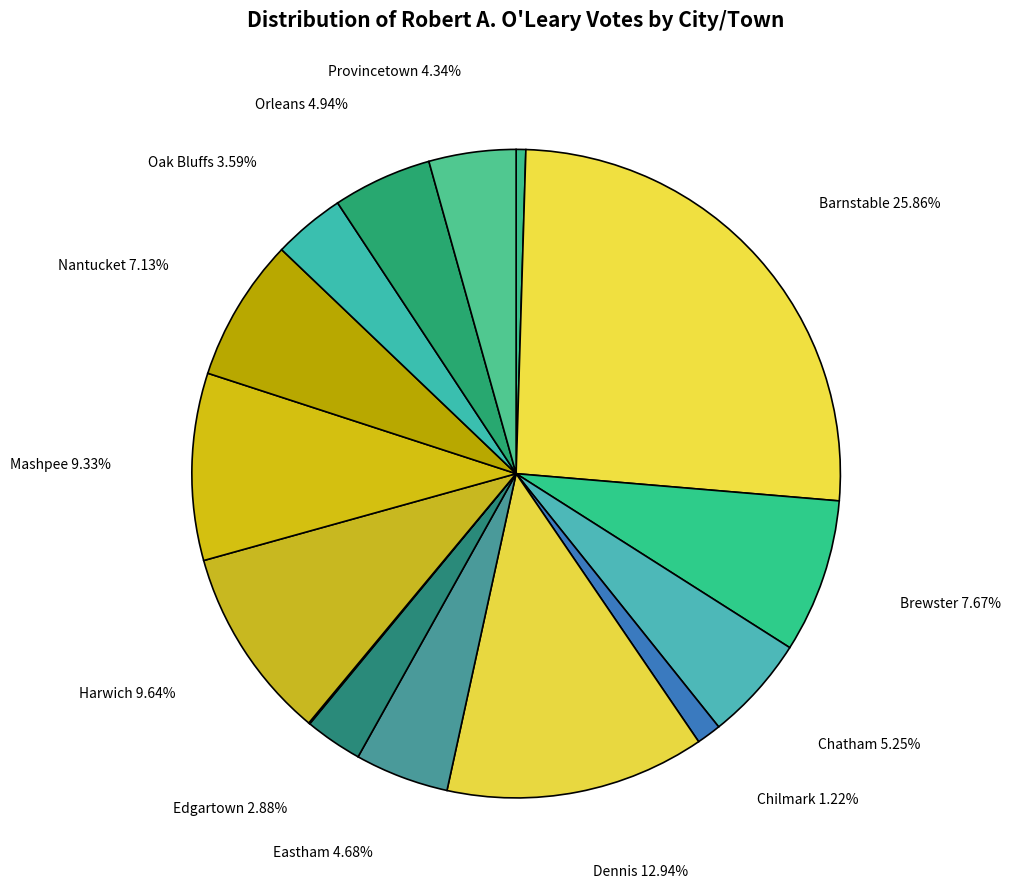

How many segments does this pie chart have?

15